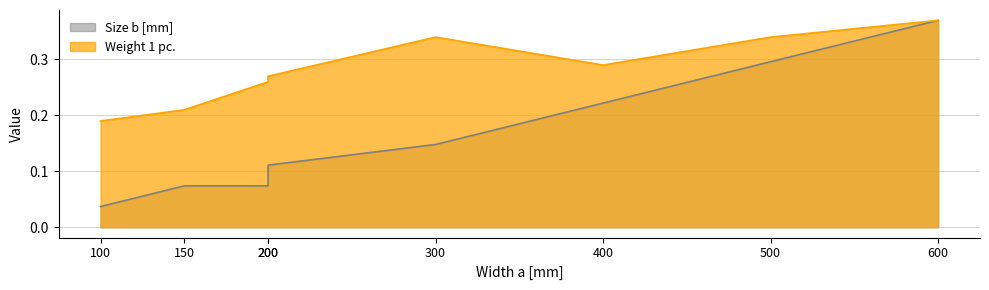

Which category has the highest value in the Size b [mm] series?

600